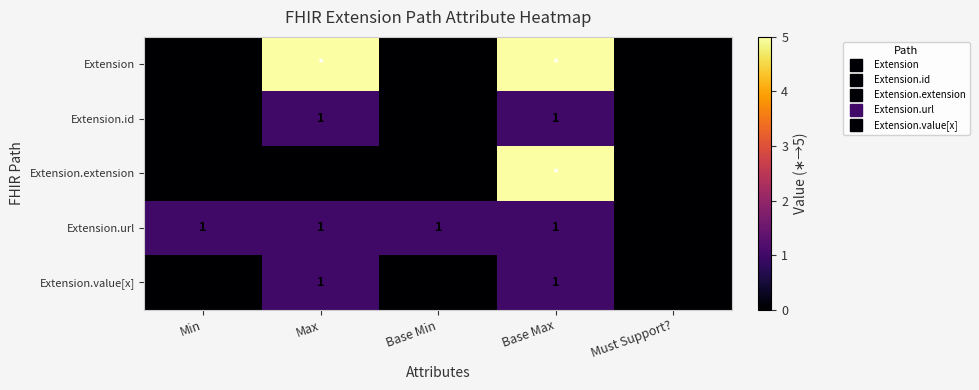

How many series are shown in this chart?

5